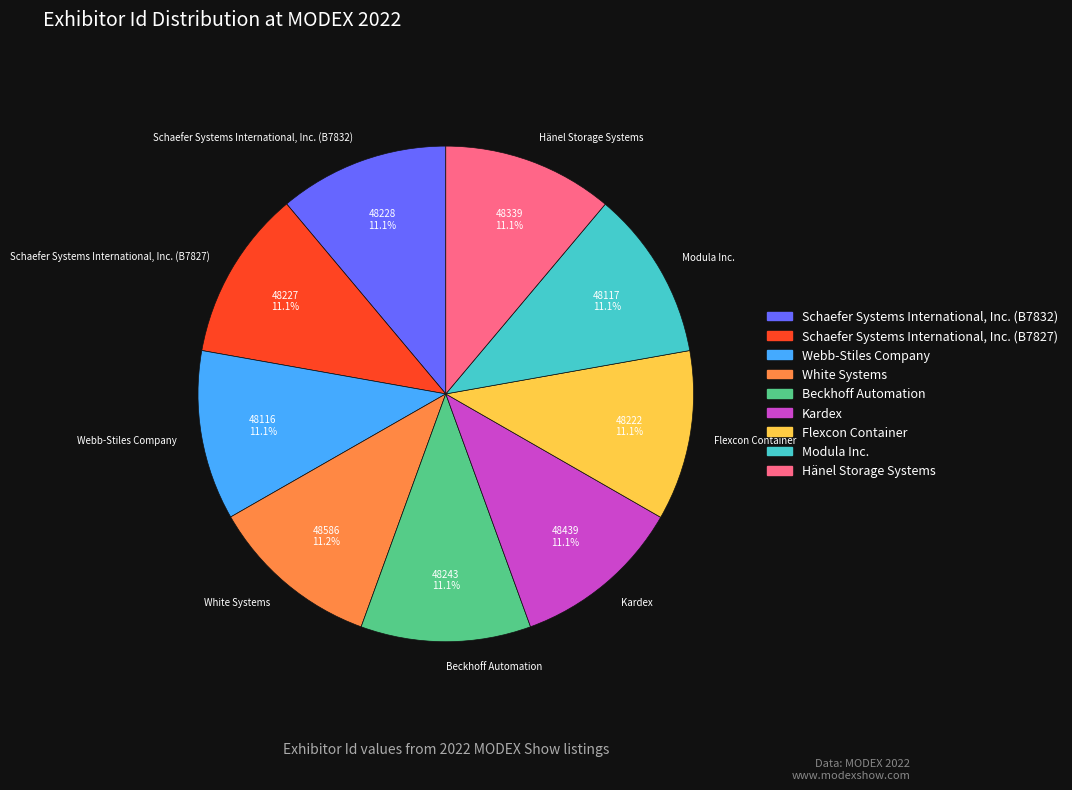

To the nearest percent, what portion does White Systems represent?

11%